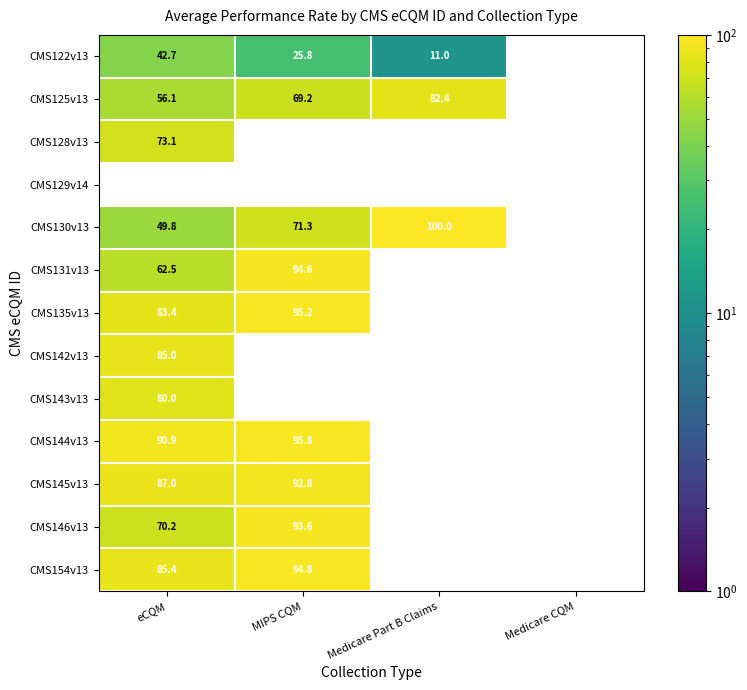

Which label corresponds to the smallest value in the chart?

Medicare Part B Claims